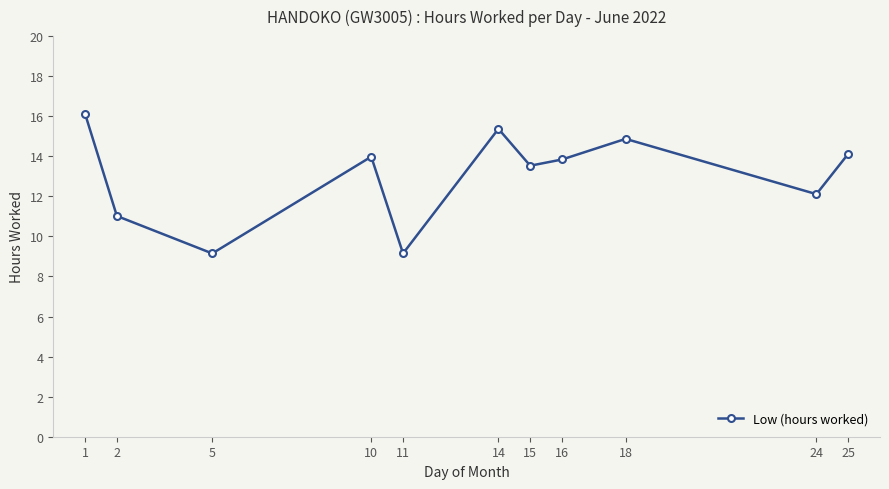

At which label is the value closest to 12?

24